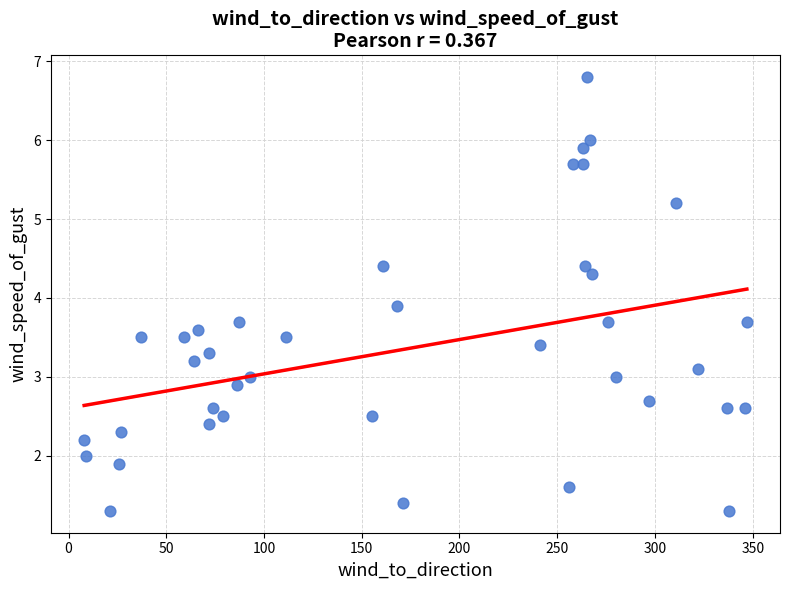

What is the range of Y values (max minus min)?

5.5